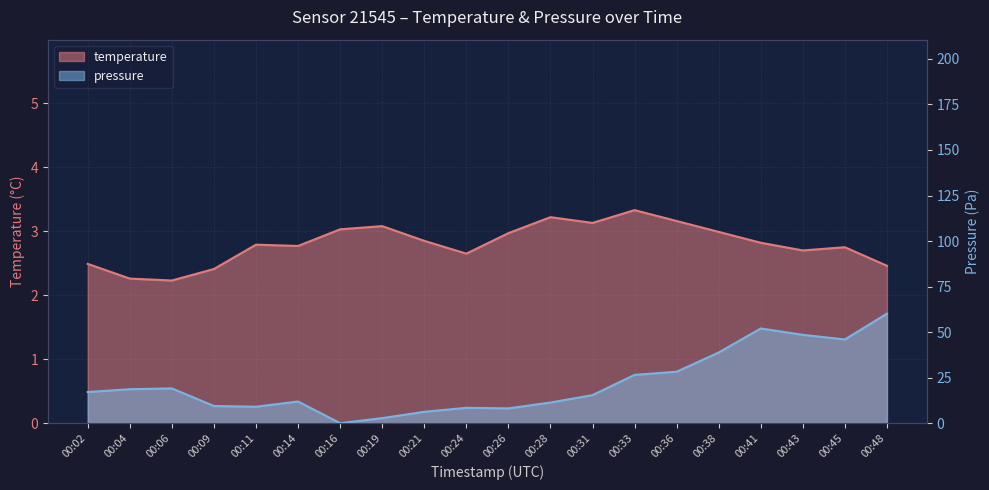

How many data points in pressure_normalized are less than 17?

10